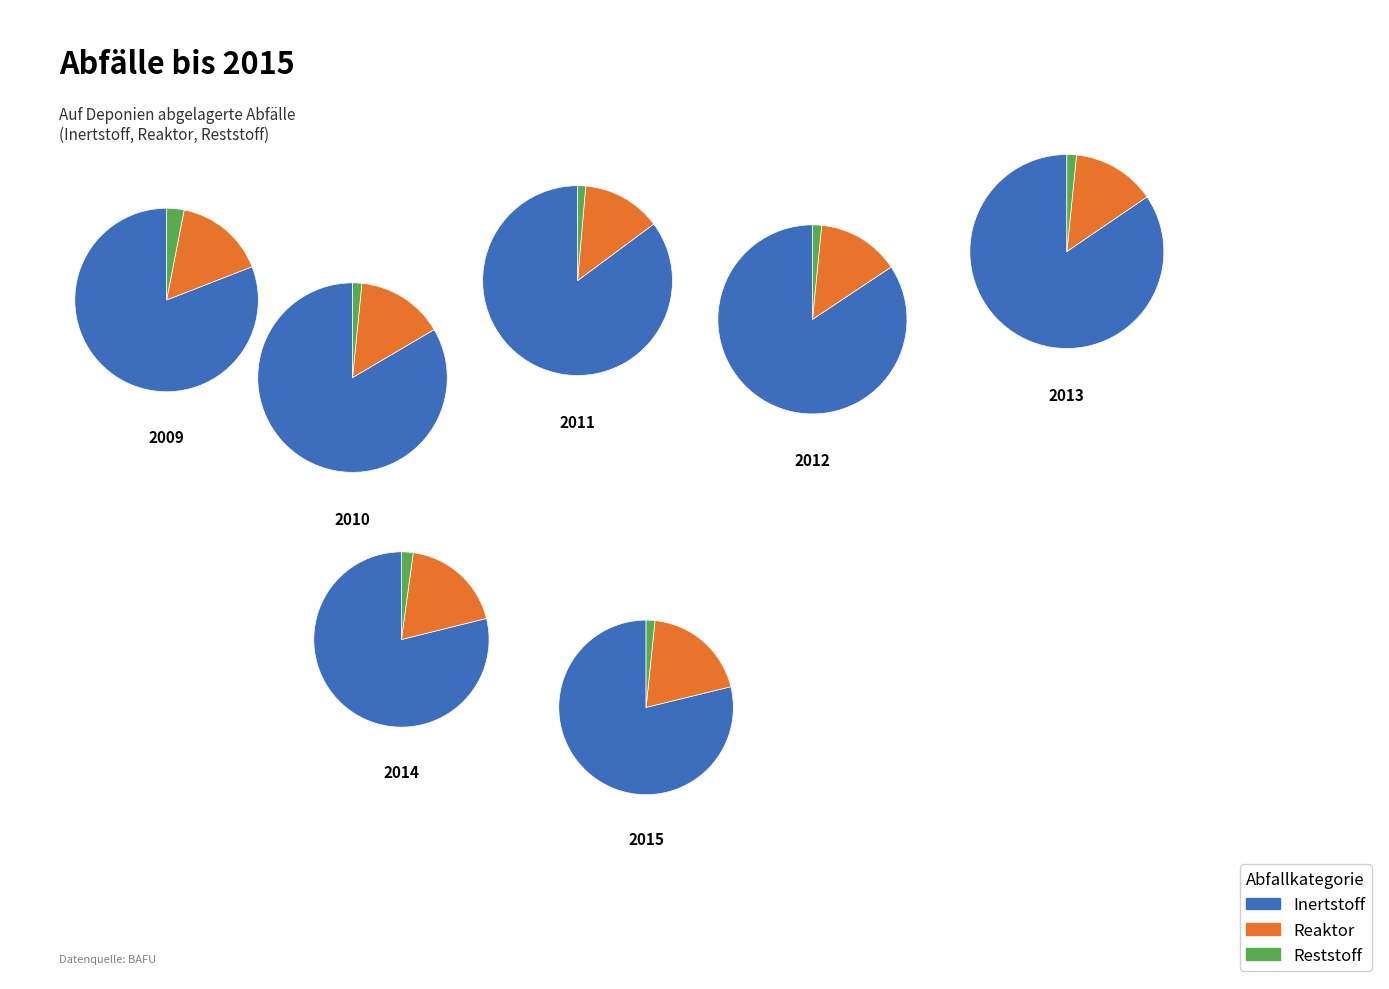

Do 2009 and 2010 together represent more than half of the pie?

No